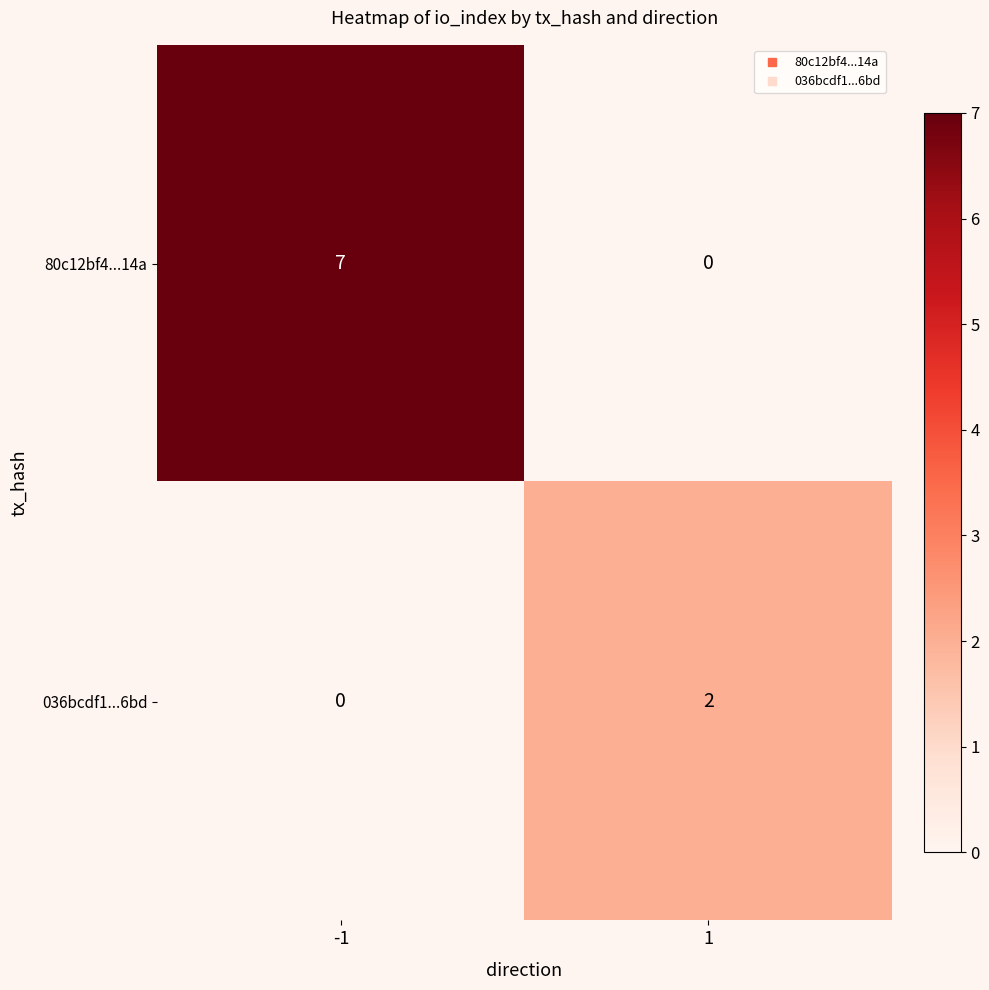

What is the spread (max minus min) of values at -1?

7